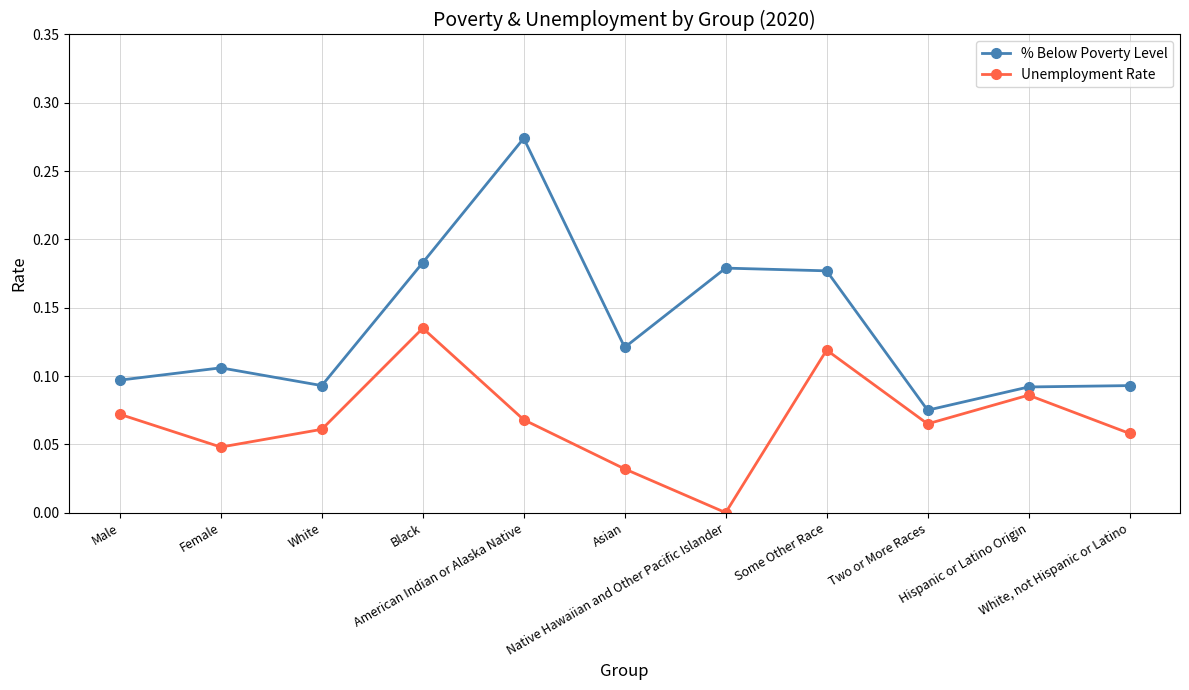

What is the label of the 5th point from the right?

Native Hawaiian and Other Pacific Islander